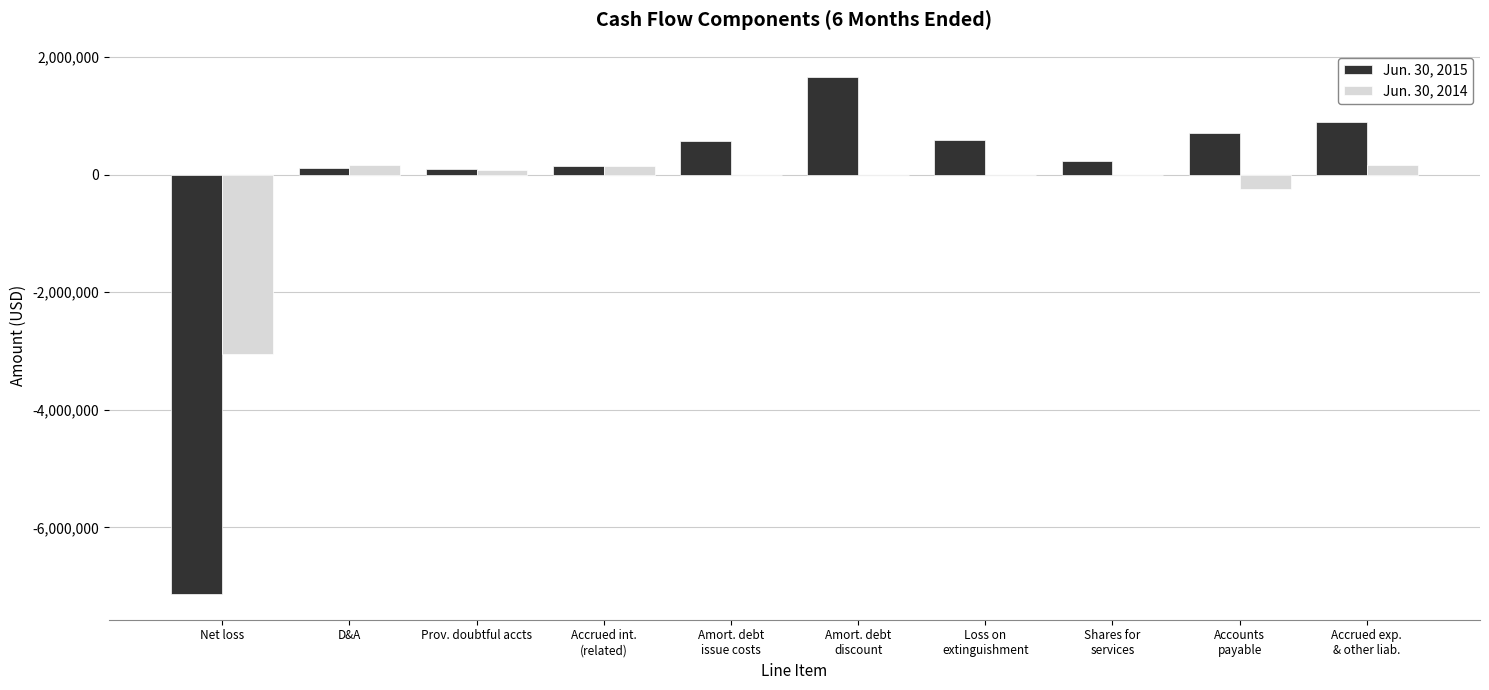

At which category is the sum across all series the highest?

Amort. debt
discount